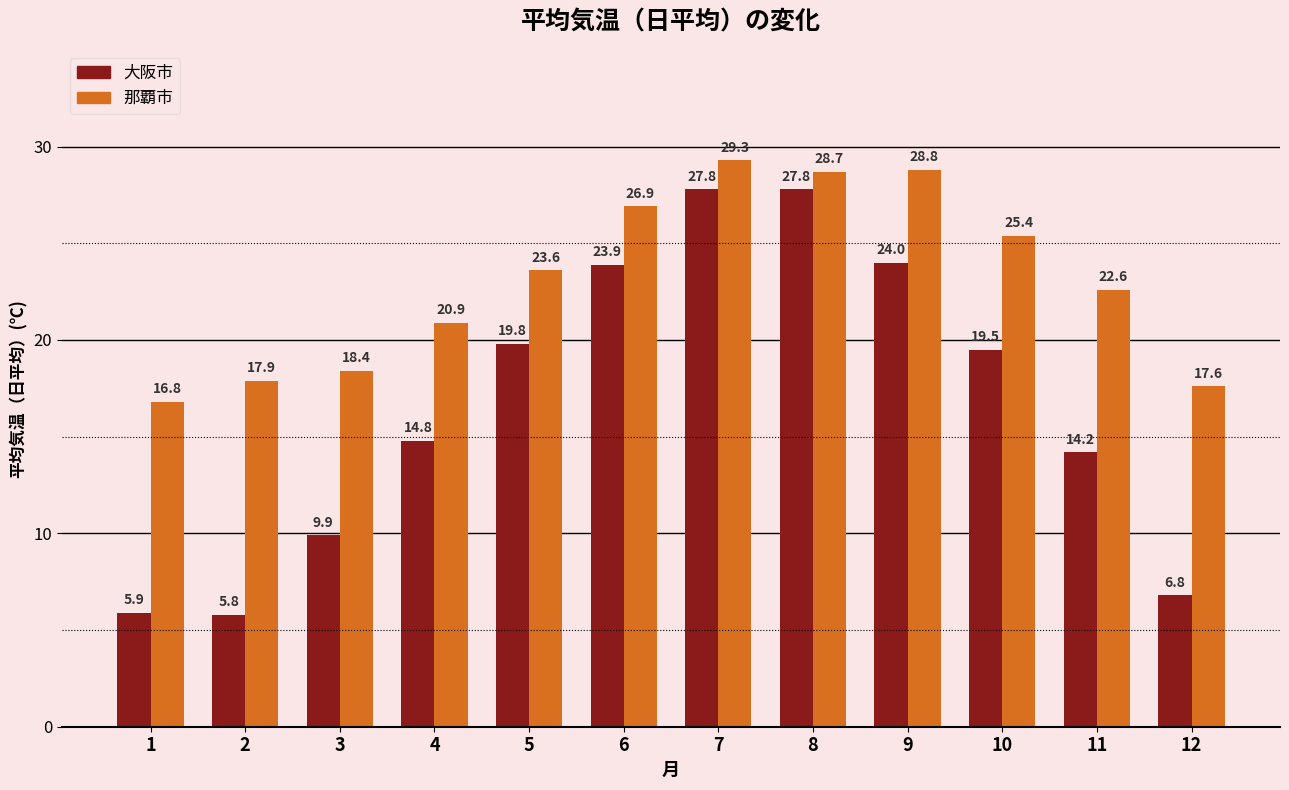

What is the maximum value shown in the chart?

29.3